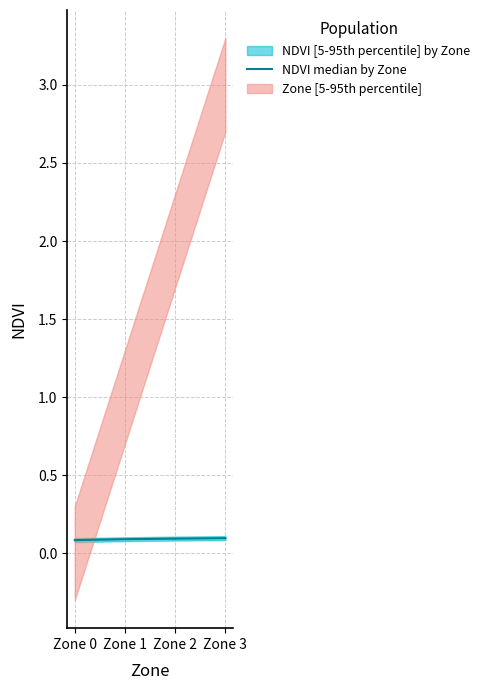

How many values are between 0 and 1?

4